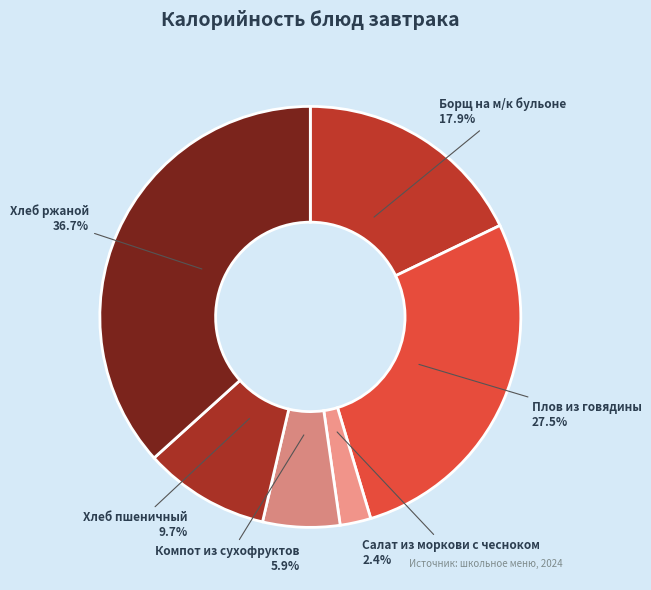

Count the number of slices in the pie.

6